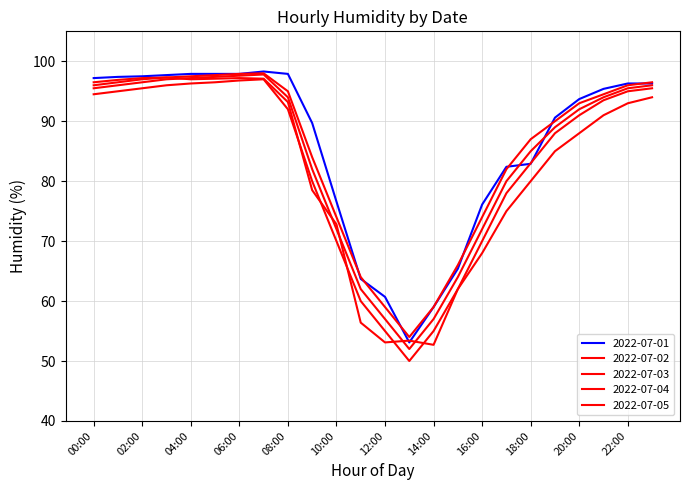

Which series ends up on top after the final intersection of 2022-07-04 and 2022-07-02?

2022-07-04